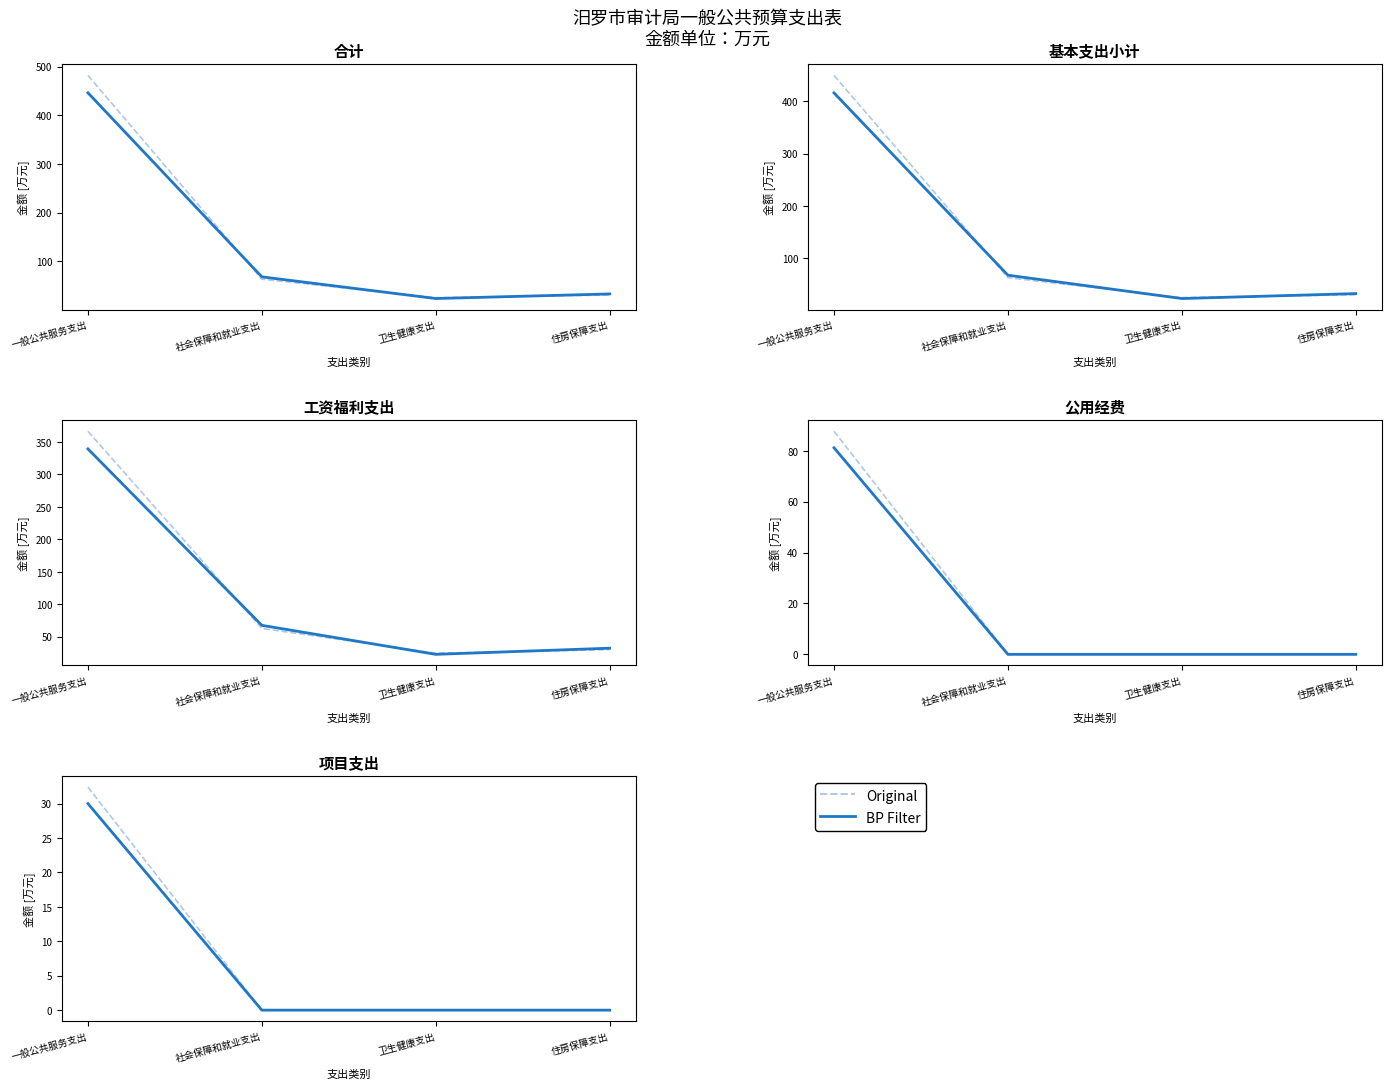

What is the highest value of the Original series?

32.4